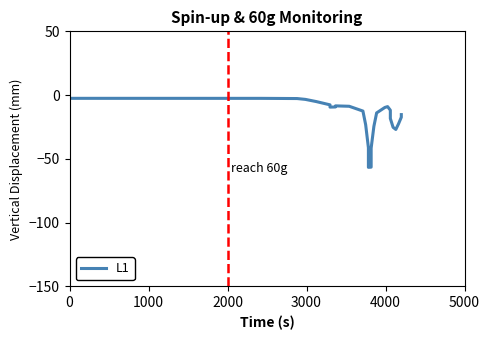

True or false: there are more than 2 points higher than both neighbors.

False